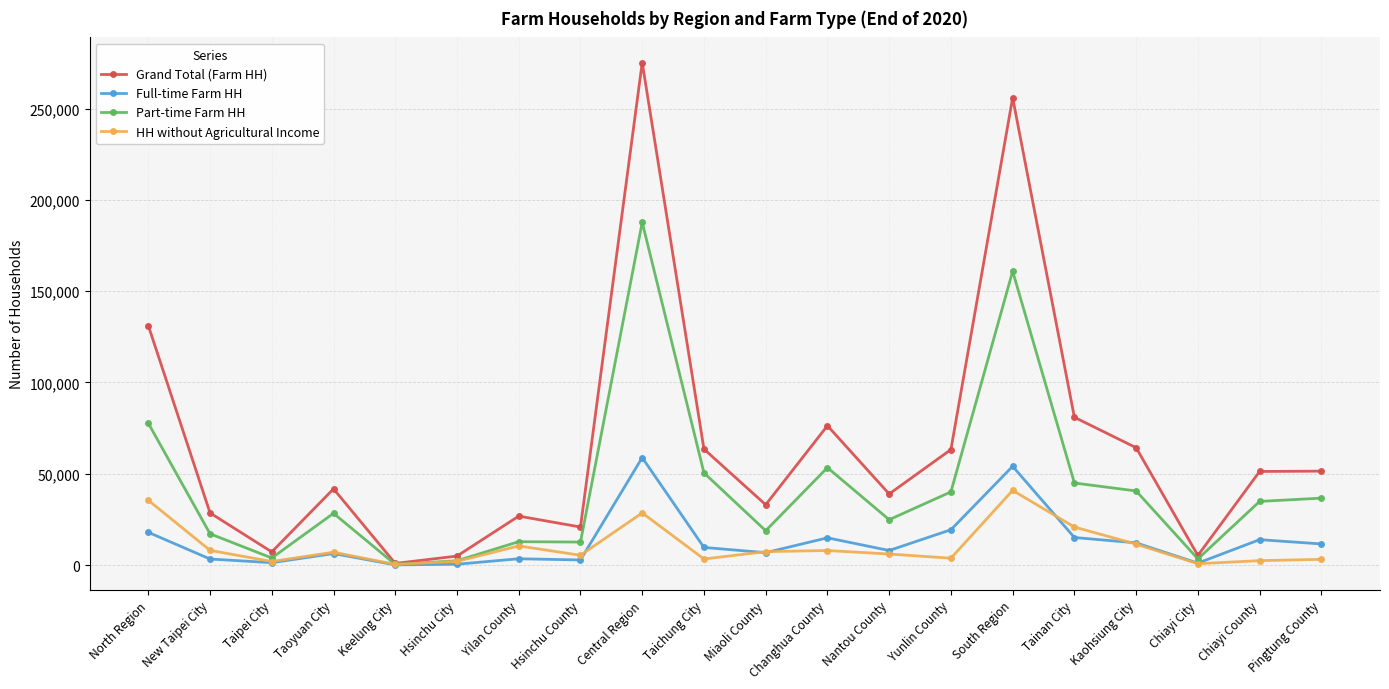

Where does the Grand Total (Farm HH) series first go above 51282?

North Region